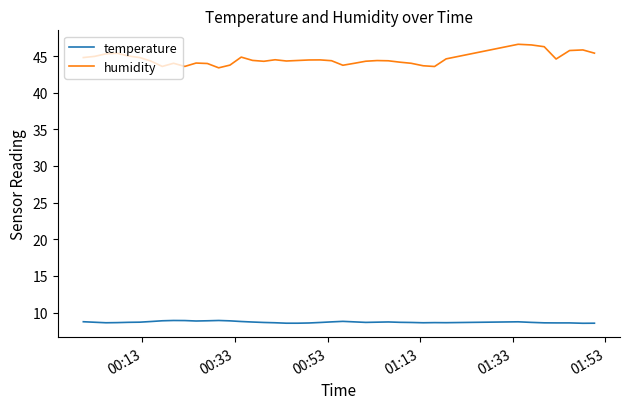

What is the greatest value displayed?

46.6